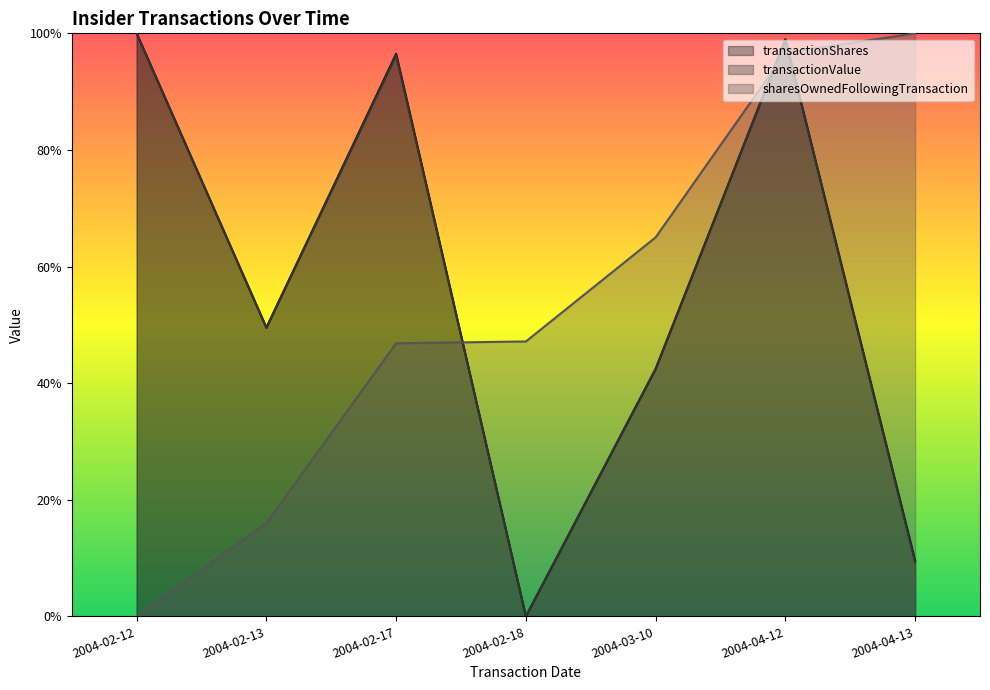

What are all the series names shown in the legend?

transactionShares, transactionValue, sharesOwnedFollowingTransaction